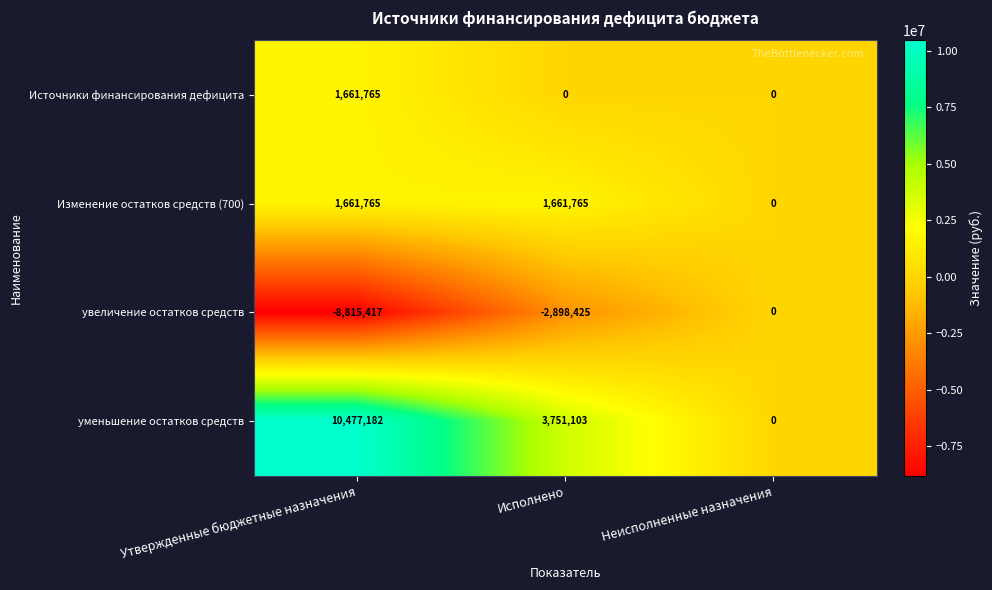

Reading left to right, list all the values displayed in this chart.

Источники финансирования дефицита: Утвержденные бюджетные назначения=1661765	Исполнено=0	Неисполненные назначения=0
Изменение остатков средств (700): Утвержденные бюджетные назначения=1661765	Исполнено=1661765	Неисполненные назначения=0
увеличение остатков средств: Утвержденные бюджетные назначения=-8815417	Исполнено=-2898425	Неисполненные назначения=0
уменьшение остатков средств: Утвержденные бюджетные назначения=10477182	Исполнено=3751103	Неисполненные назначения=0